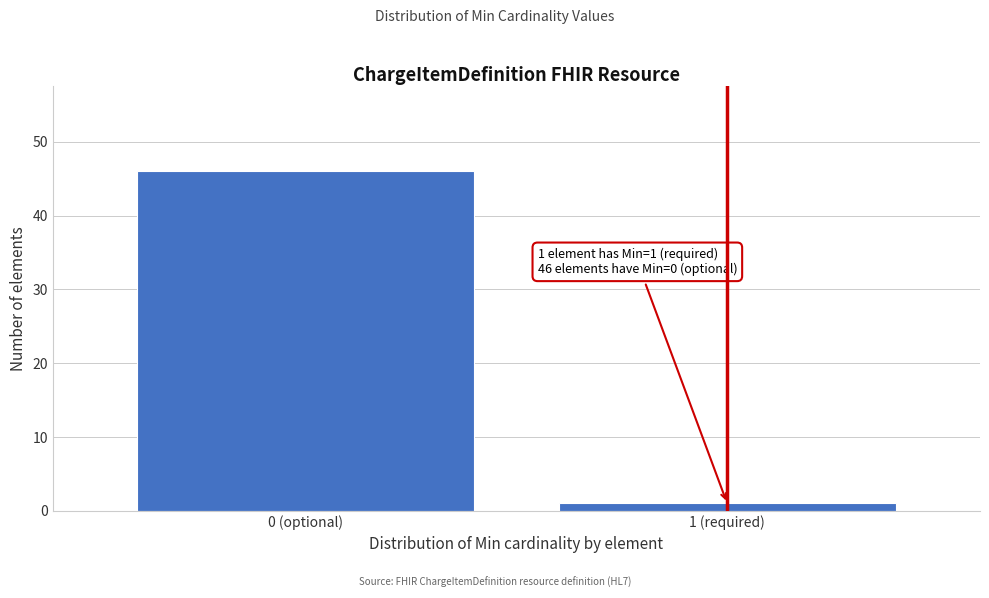

Reading left to right, transcribe all the data shown in this chart.

46	1